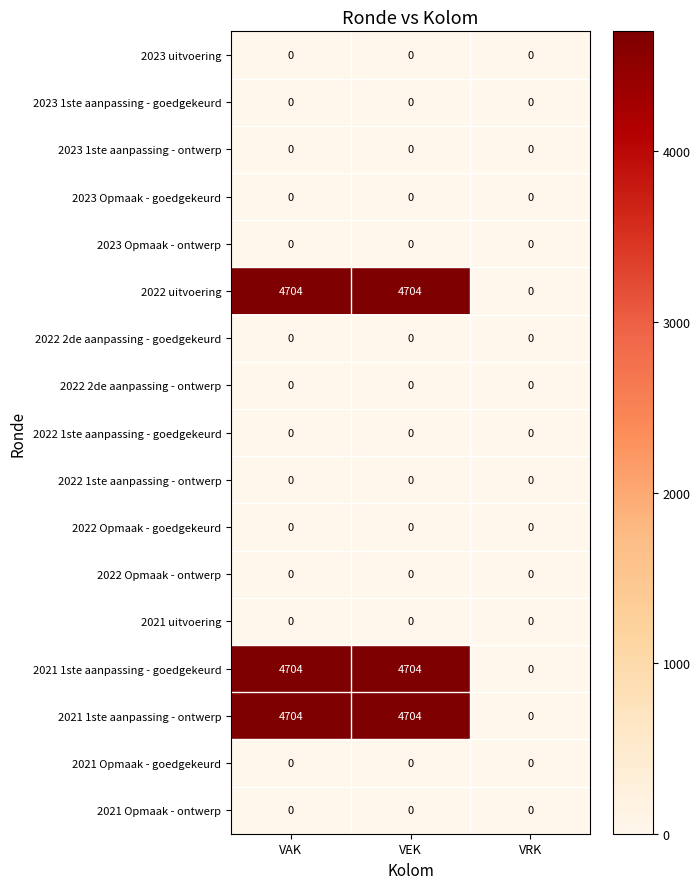

What is the greatest value displayed?

4704